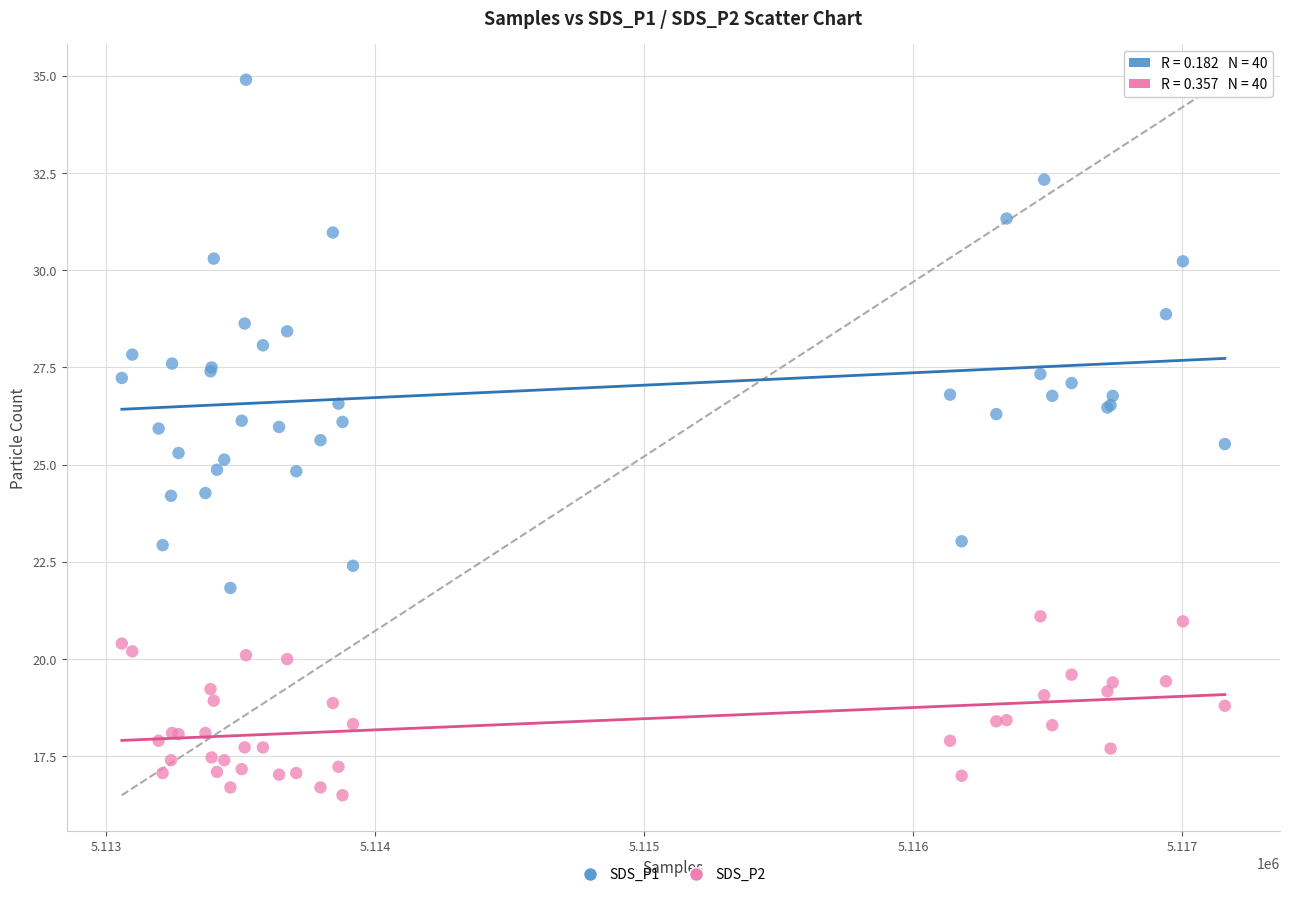

What are all the series names shown in the legend?

SDS_P1, SDS_P2